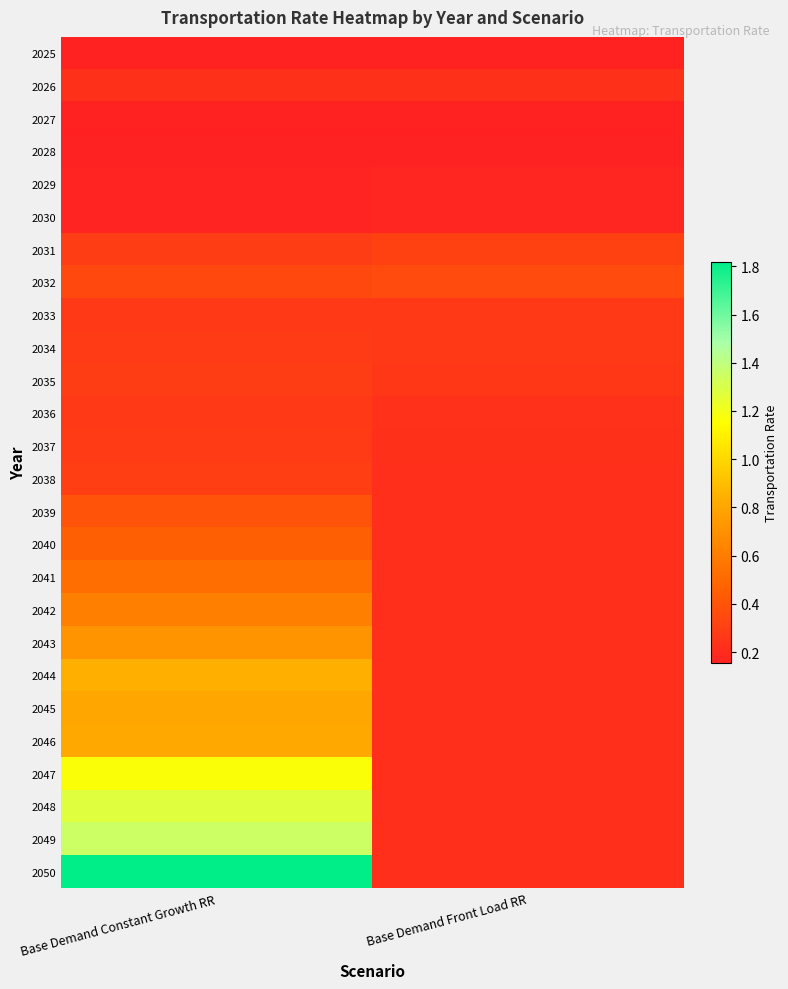

Reading left to right, transcribe all the data shown in this chart.

2025: Base Demand Constant Growth RR=0.2	Base Demand Front Load RR=0.2
2026: Base Demand Constant Growth RR=0.2	Base Demand Front Load RR=0.2
2027: Base Demand Constant Growth RR=0.2	Base Demand Front Load RR=0.2
2028: Base Demand Constant Growth RR=0.2	Base Demand Front Load RR=0.2
2029: Base Demand Constant Growth RR=0.2	Base Demand Front Load RR=0.2
2030: Base Demand Constant Growth RR=0.2	Base Demand Front Load RR=0.2
2031: Base Demand Constant Growth RR=0.3	Base Demand Front Load RR=0.3
2032: Base Demand Constant Growth RR=0.3	Base Demand Front Load RR=0.4
2033: Base Demand Constant Growth RR=0.3	Base Demand Front Load RR=0.3
2034: Base Demand Constant Growth RR=0.3	Base Demand Front Load RR=0.3
2035: Base Demand Constant Growth RR=0.3	Base Demand Front Load RR=0.3
2036: Base Demand Constant Growth RR=0.3	Base Demand Front Load RR=0.2
2037: Base Demand Constant Growth RR=0.3	Base Demand Front Load RR=0.2
2038: Base Demand Constant Growth RR=0.3	Base Demand Front Load RR=0.2
2039: Base Demand Constant Growth RR=0.4	Base Demand Front Load RR=0.2
2040: Base Demand Constant Growth RR=0.5	Base Demand Front Load RR=0.2
2041: Base Demand Constant Growth RR=0.5	Base Demand Front Load RR=0.2
2042: Base Demand Constant Growth RR=0.6	Base Demand Front Load RR=0.2
2043: Base Demand Constant Growth RR=0.7	Base Demand Front Load RR=0.2
2044: Base Demand Constant Growth RR=0.8	Base Demand Front Load RR=0.2
2045: Base Demand Constant Growth RR=0.8	Base Demand Front Load RR=0.2
2046: Base Demand Constant Growth RR=0.8	Base Demand Front Load RR=0.2
2047: Base Demand Constant Growth RR=1.2	Base Demand Front Load RR=0.2
2048: Base Demand Constant Growth RR=1.3	Base Demand Front Load RR=0.2
2049: Base Demand Constant Growth RR=1.3	Base Demand Front Load RR=0.2
2050: Base Demand Constant Growth RR=1.8	Base Demand Front Load RR=0.2